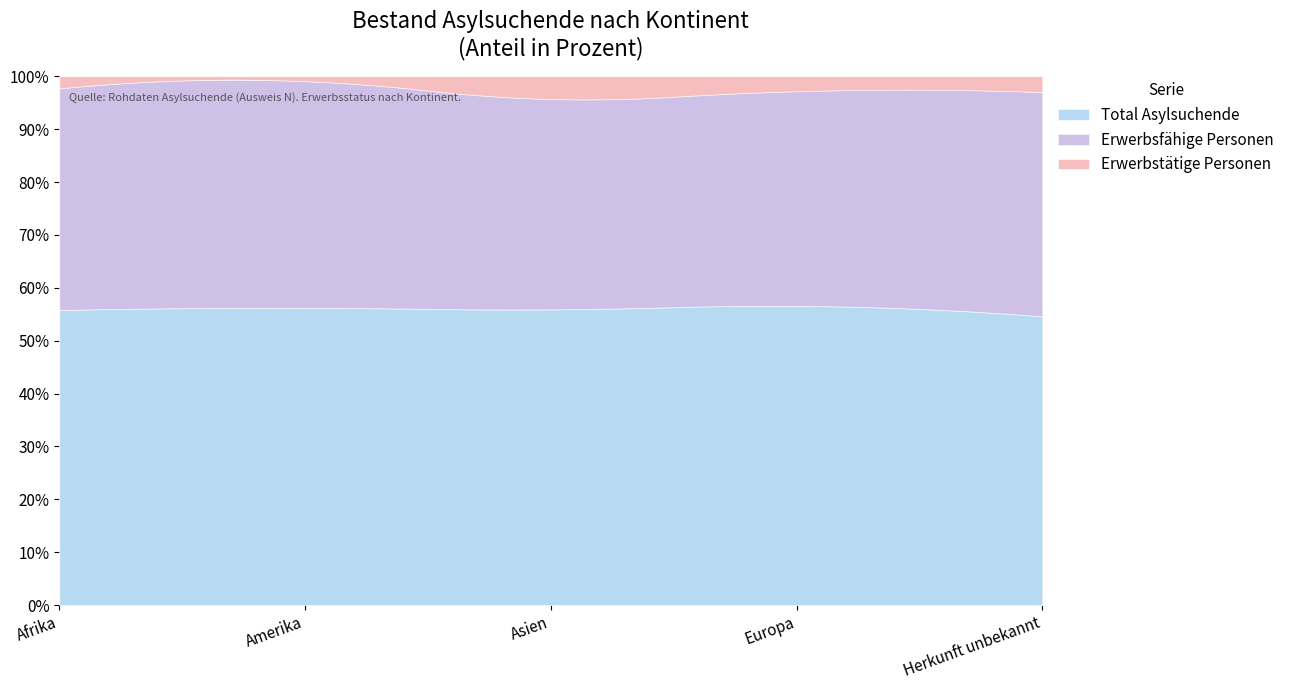

What is the total value across all series at Herkunft unbekannt?

434